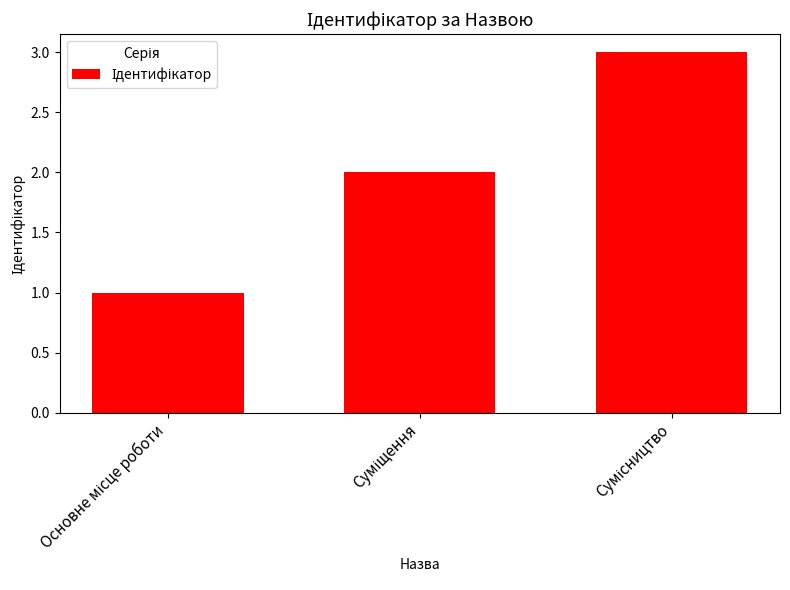

What is the greatest value displayed?

3